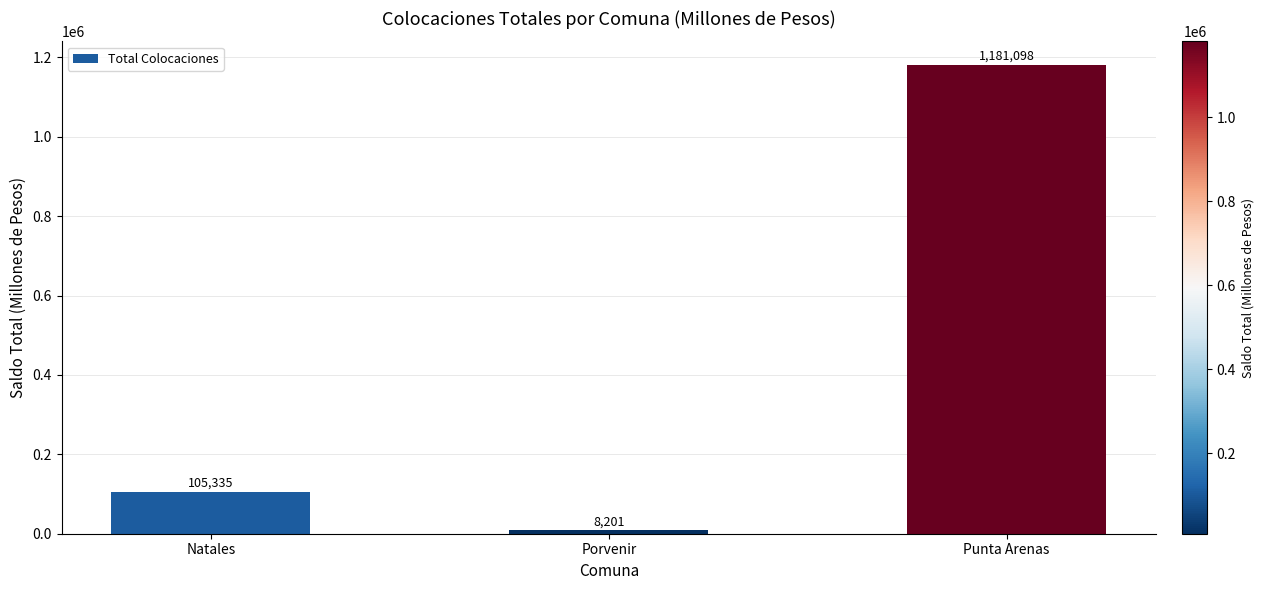

Where is the data nearest to the value 594649?

Natales